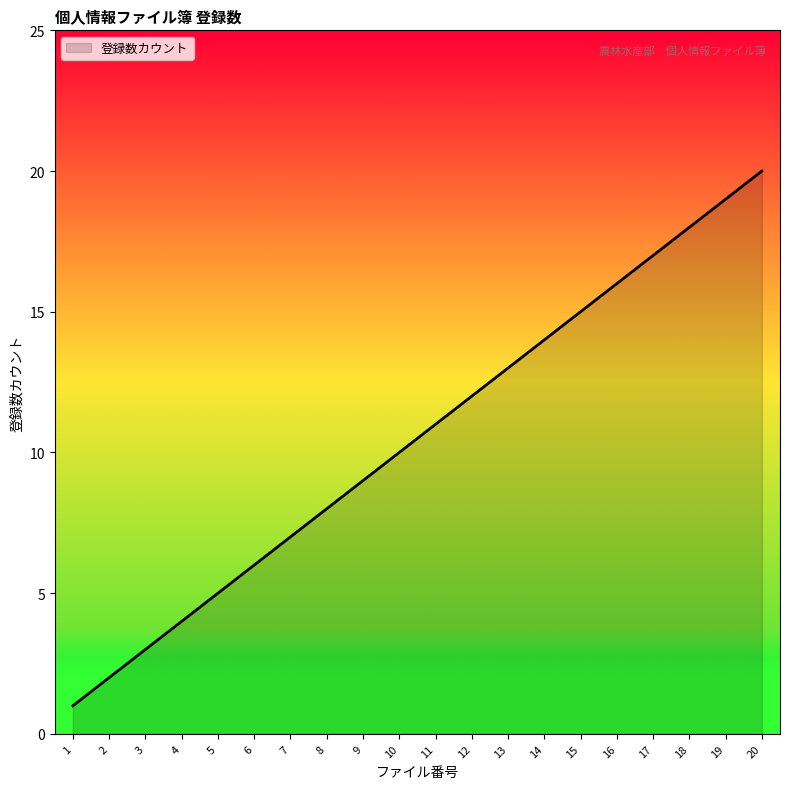

What is the smallest value displayed?

1